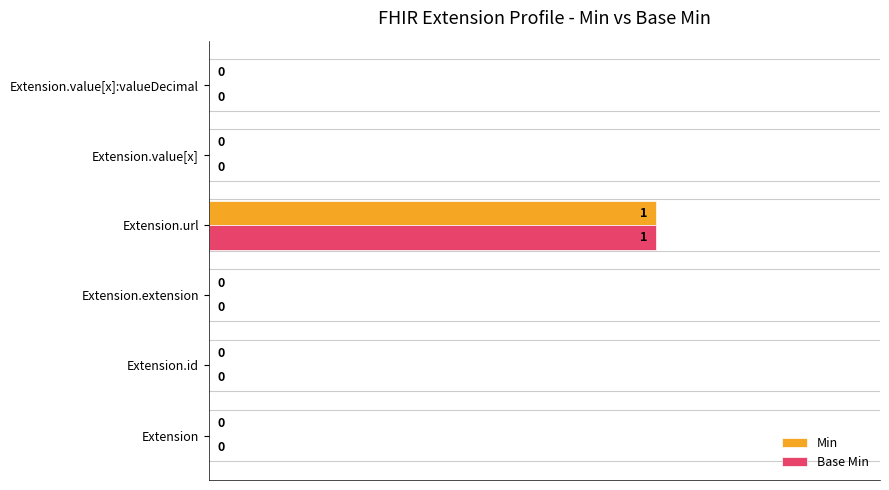

At which category is the sum across all series the highest?

Extension.url